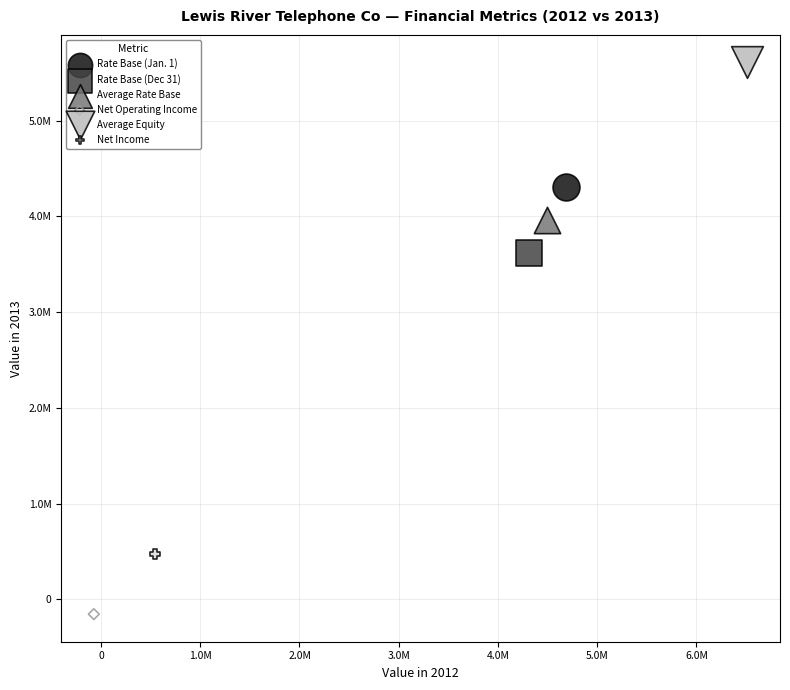

Which series reaches the minimum Y coordinate?

Net Operating Income